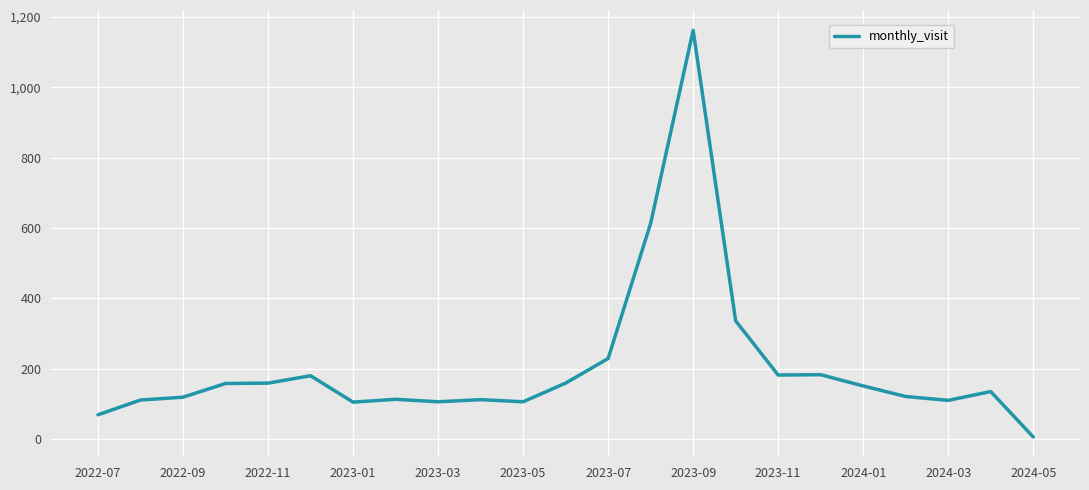

What is the difference between the maximum and minimum values?

1156